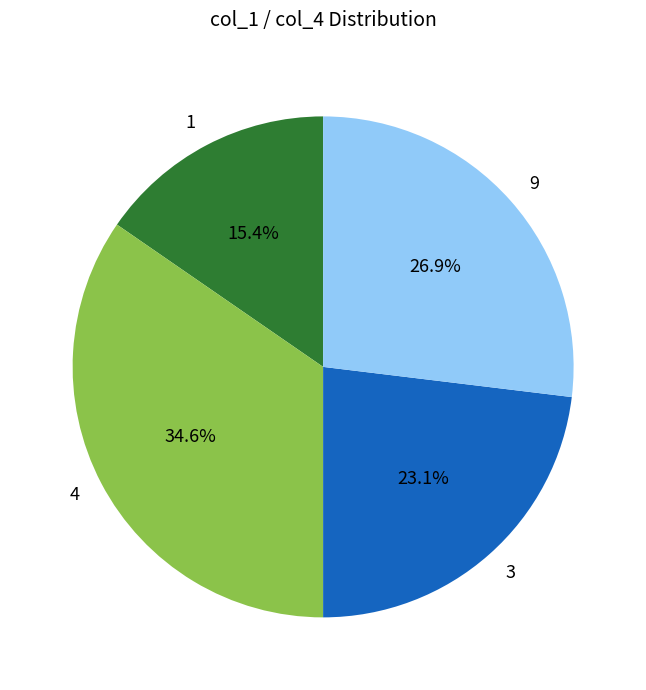

What is the ratio of the value at 1 to the value at 4?

0.4